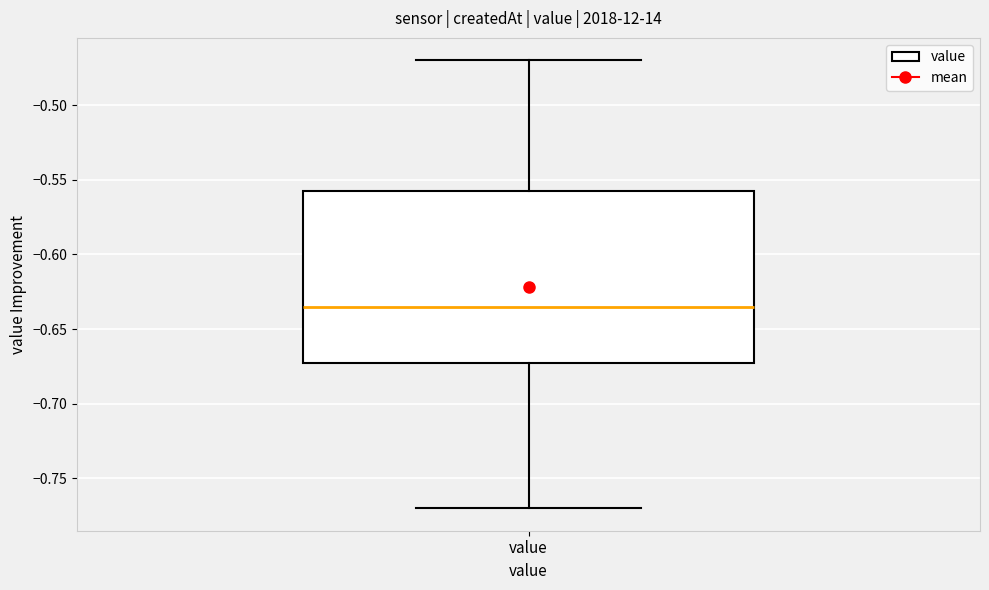

Where is the lower edge of the box for value on the y-axis? The values are not printed on the chart, so give them approximately, as read against the axis.

-0.670